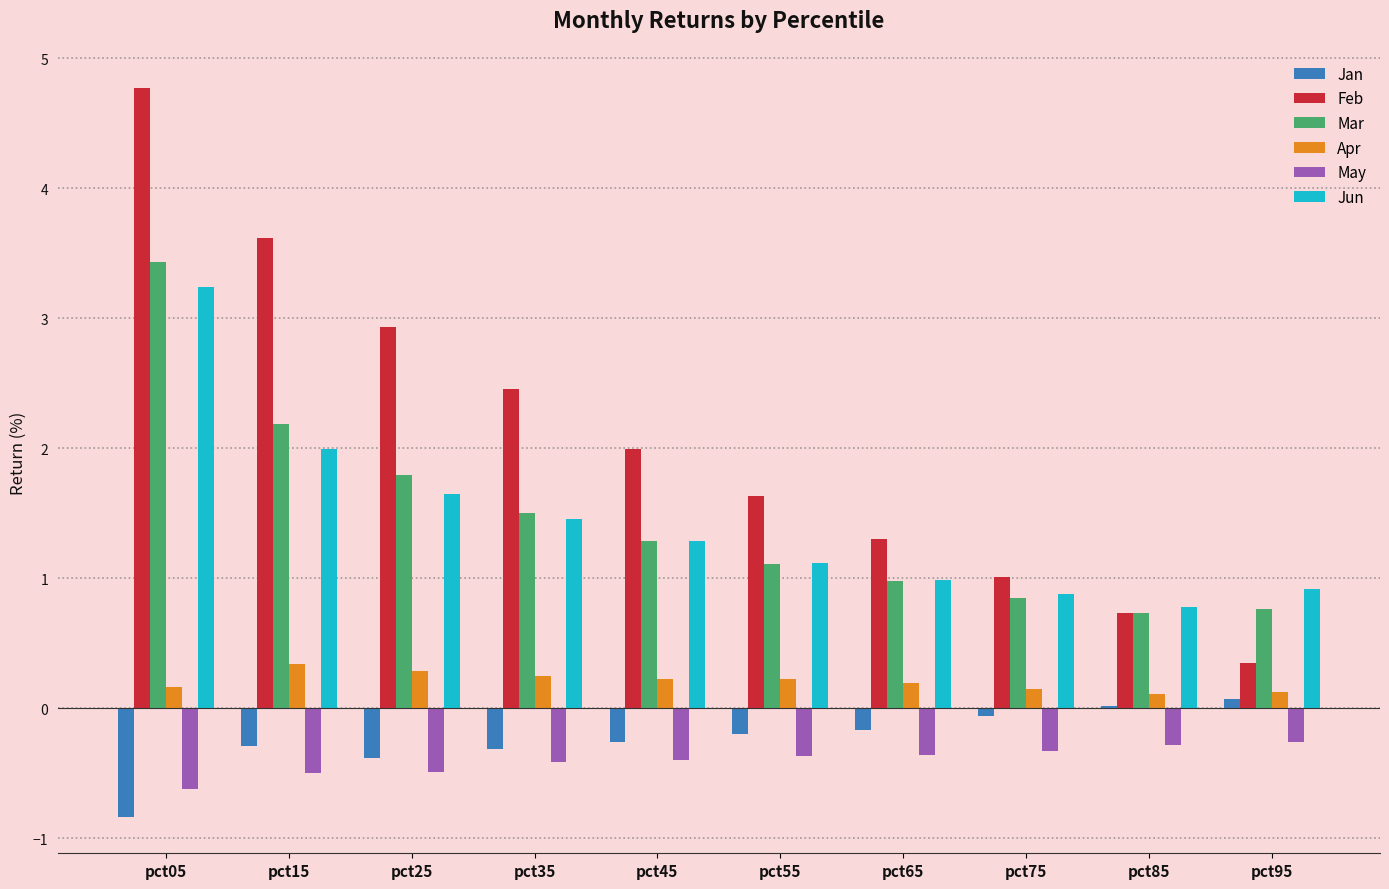

How many categories are shown in the chart?

10